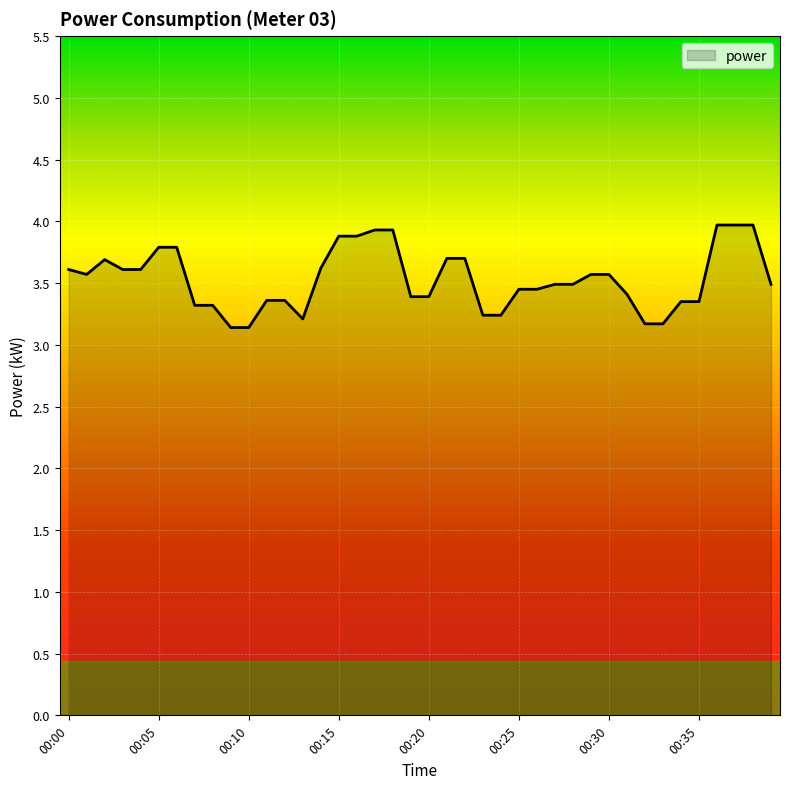

What is the smallest value displayed?

3.1